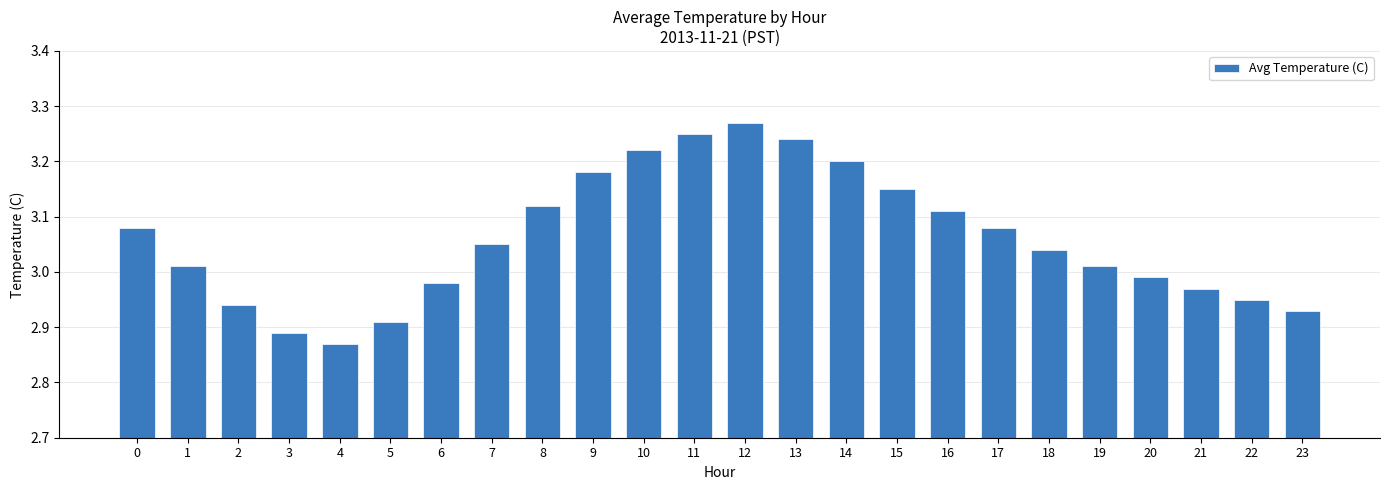

True or false: the data shows 1.8 at 20.

False